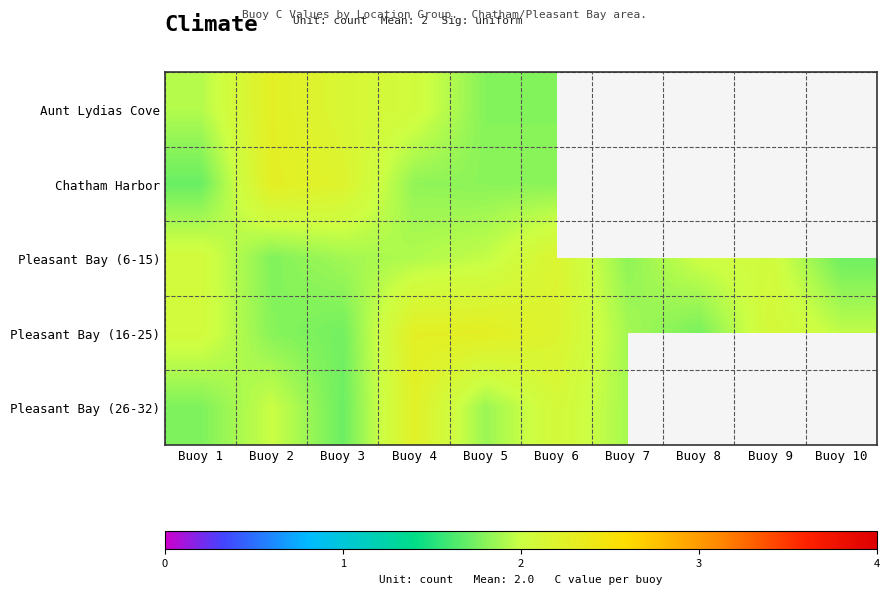

Which category has the highest value across all series?

Buoy 2